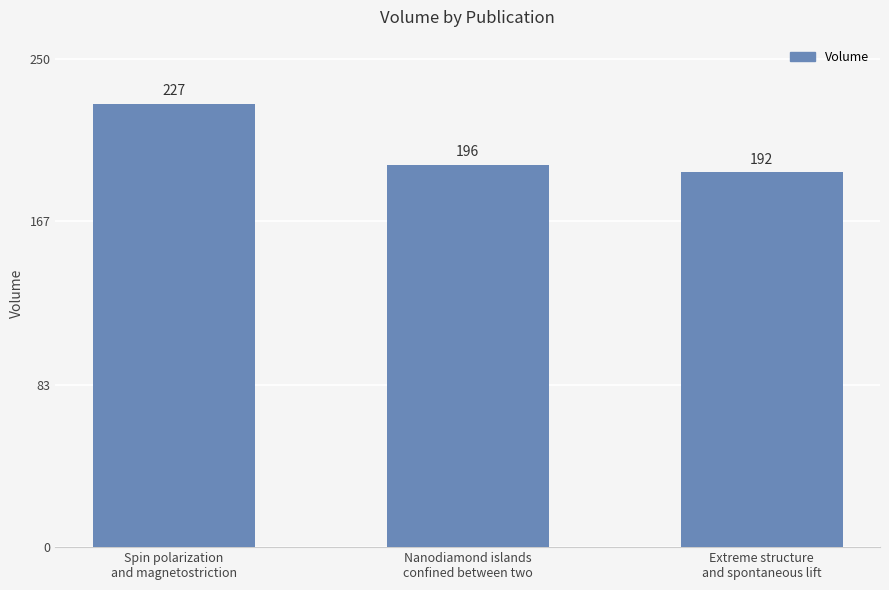

How many distinct data groups are displayed?

1